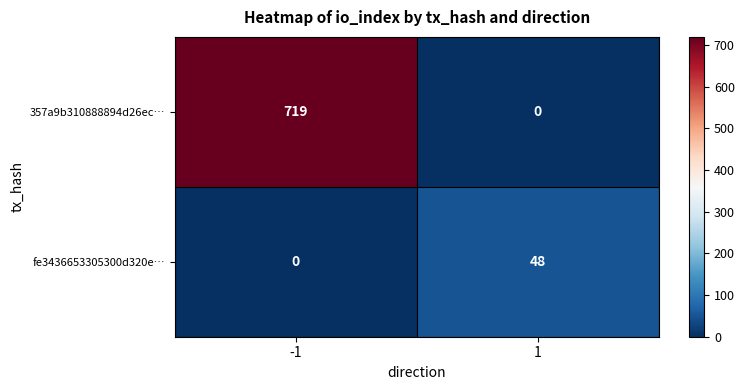

Reading right to left, extract all data points from this chart.

357a9b310888894d26ec…: 0	719
fe3436653305300d320e…: 48	0